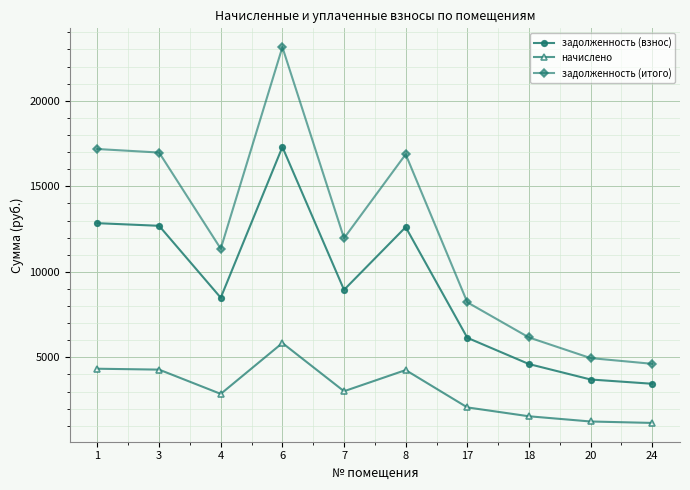

How many values in the задолженность (итого) series are below 11966?

5